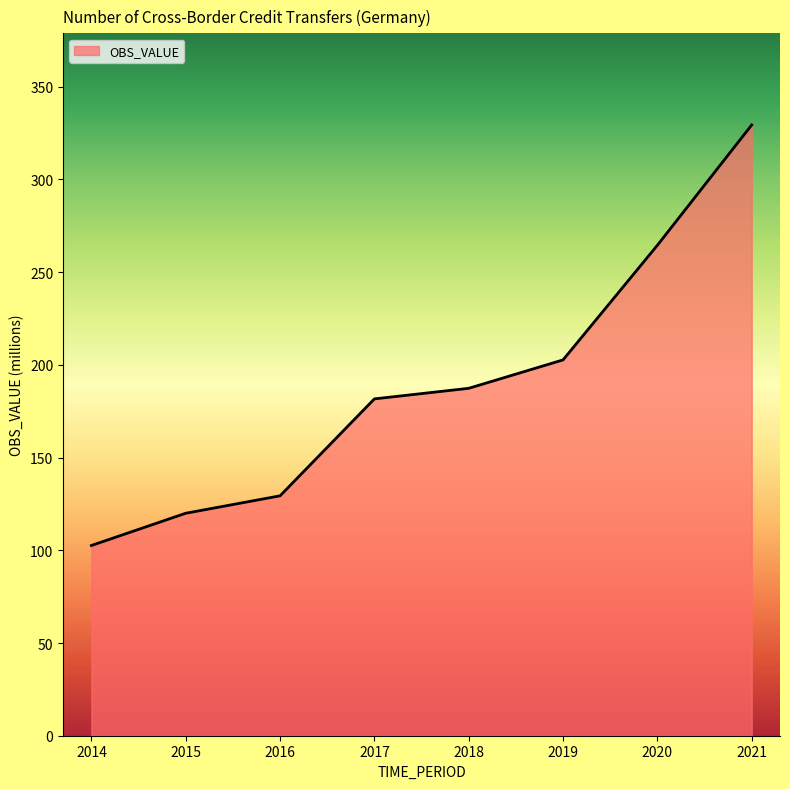

True or false: the data shows 87.5 at 2016.

False